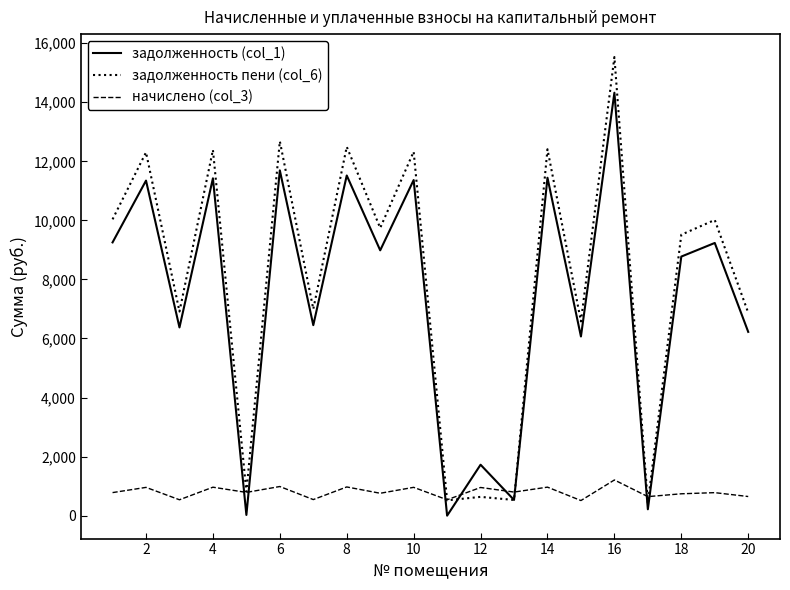

What are all the series names shown in the legend?

задолженность (col_1), задолженность пени (col_6), начислено (col_3)